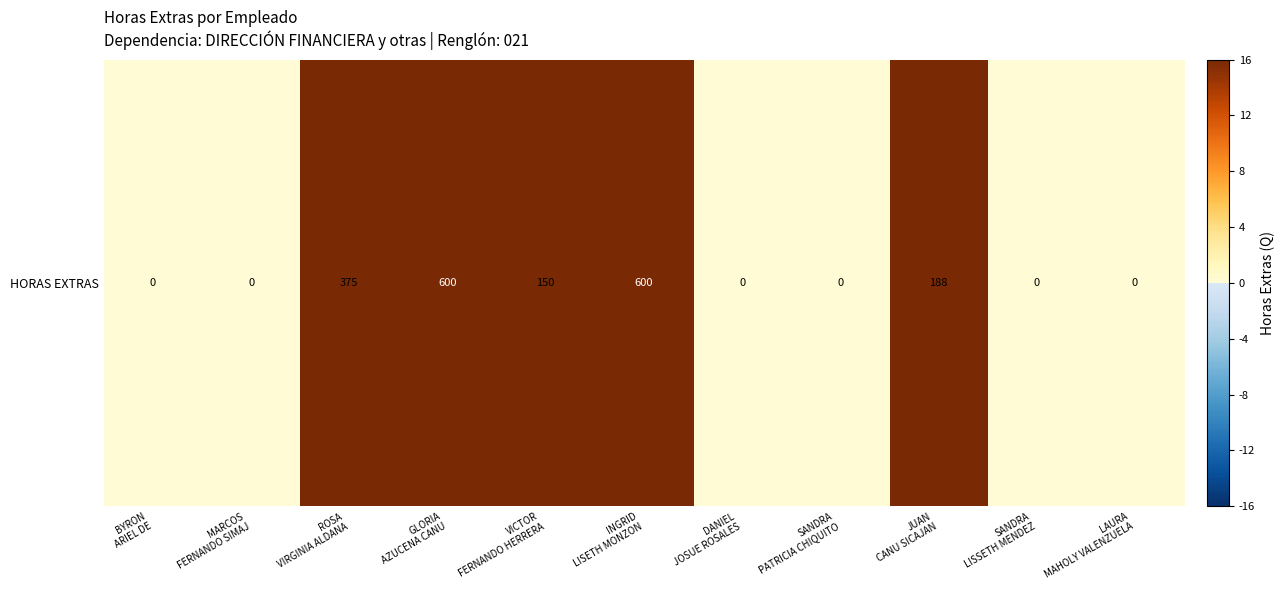

What is the difference between the values at SANDRA
LISSETH MENDEZ and INGRID
LISETH MONZON?

600.0